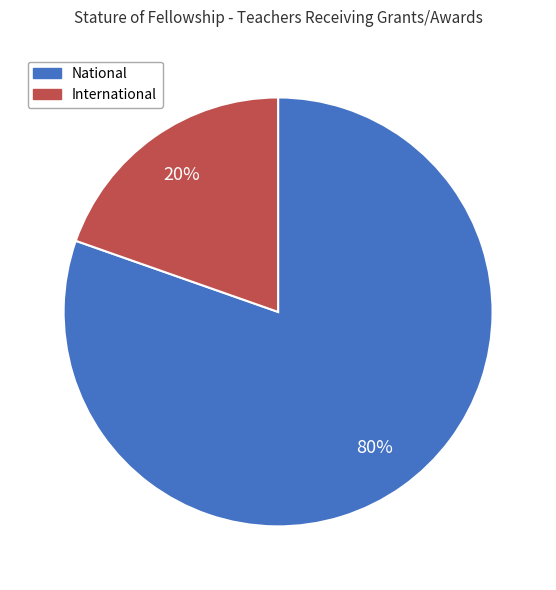

Is the sum of National and International greater than half?

Yes